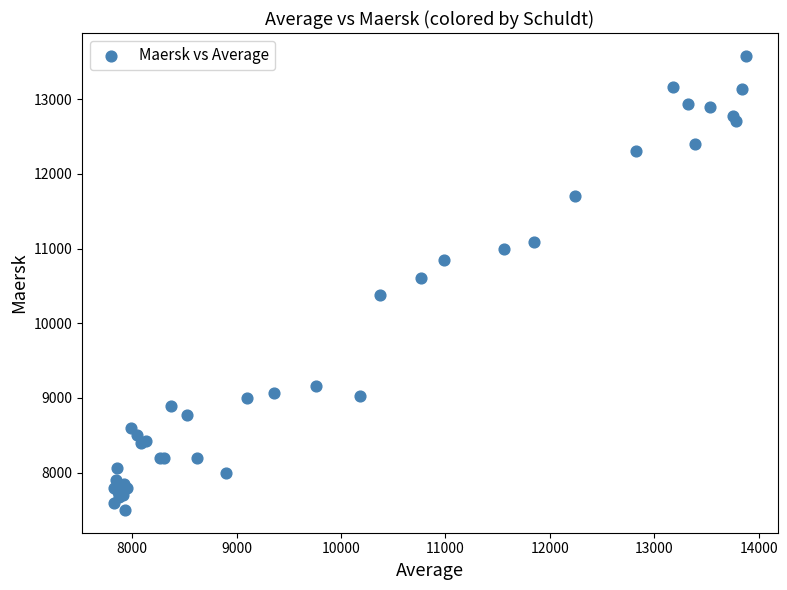

What Y value in the scatter plot is closest to 10540?

10611